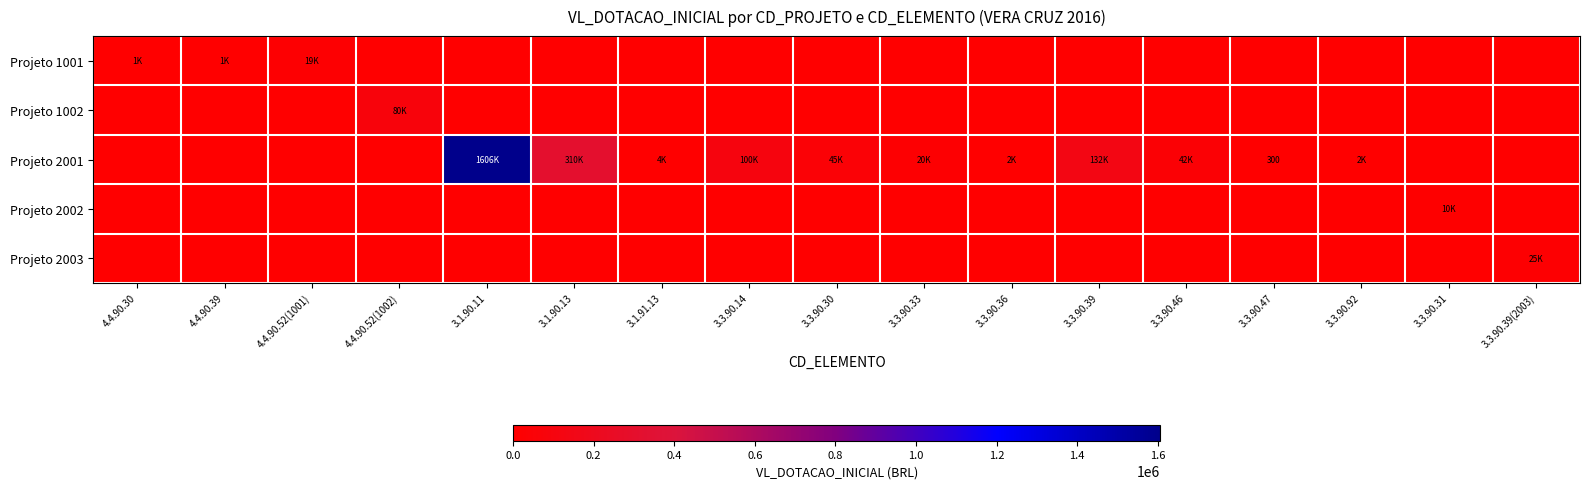

What is the total value across all series at 4.4.90.39?

1000